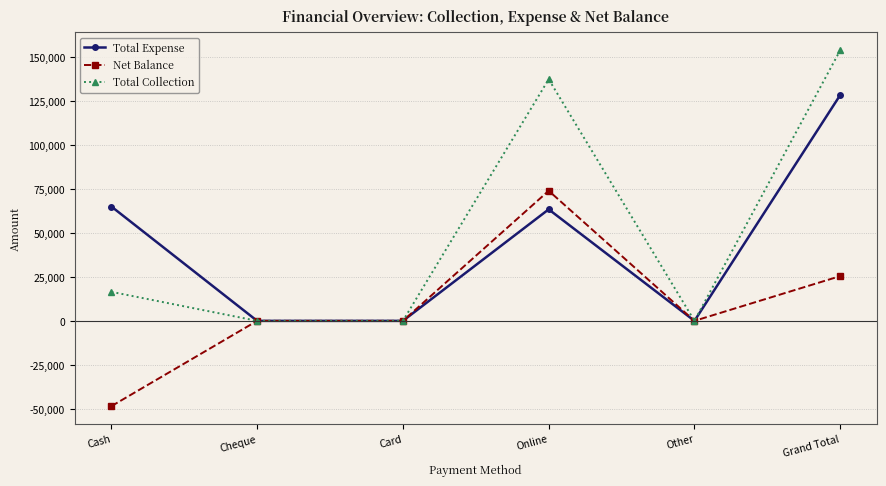

In Total Collection, how many points are higher than both neighbors (excluding endpoints)?

1